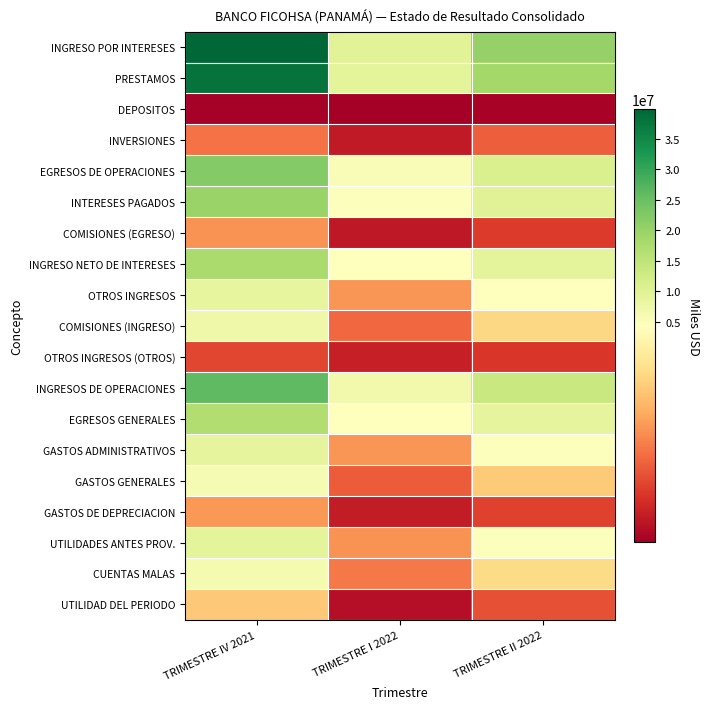

At how many categories does at least one series exceed 24681689?

1